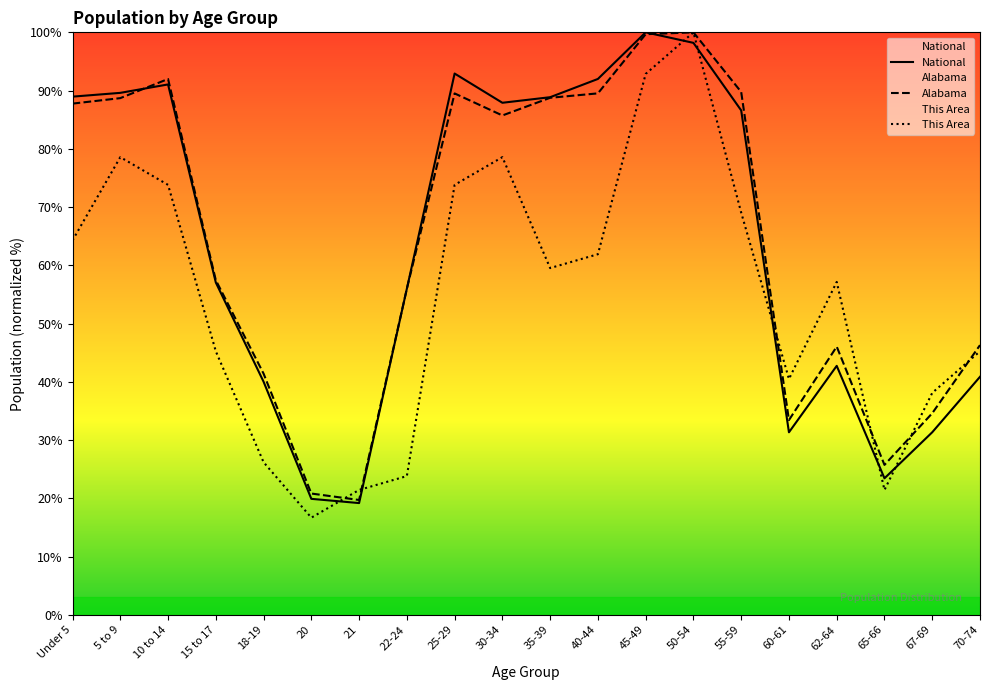

Read the This Area value at Under 5.

64.3